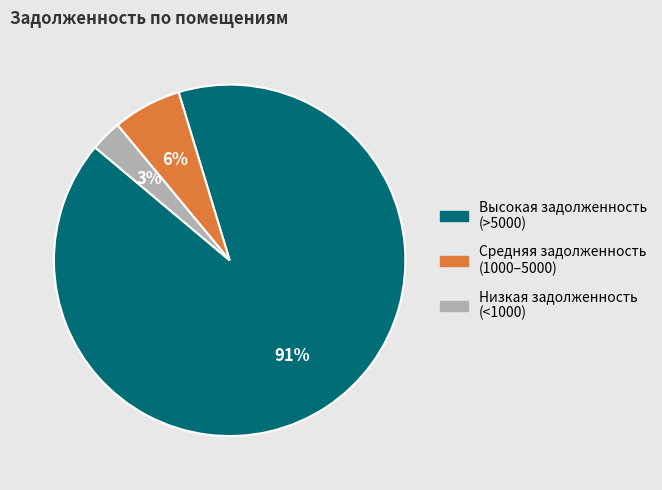

Count the number of slices in the pie.

3